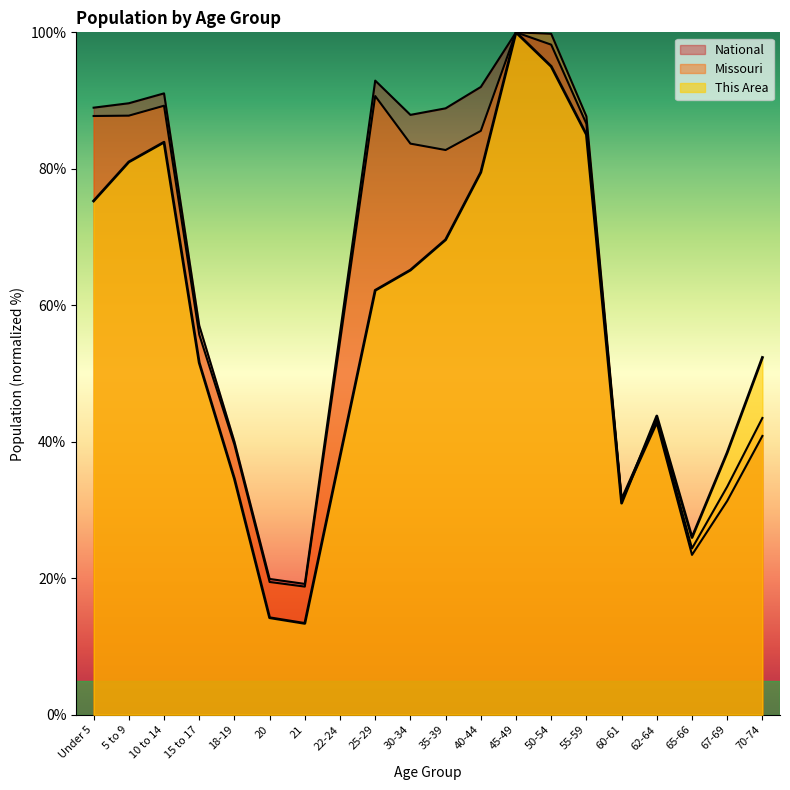

Which series changed the most between 18-19 and 50-54?

This Area